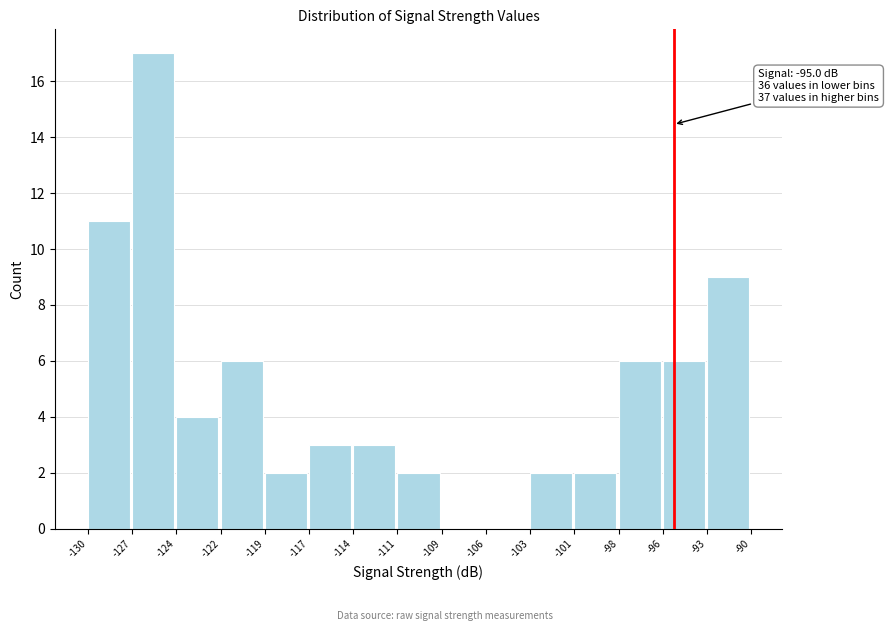

Reading left to right, transcribe all the data shown in this chart.

-130=11	-127=17	-124=4	-122=6	-119=2	-117=3	-114=3	-111=2	-109=0	-106=0	-103=2	-101=2	-98=6	-96=6	-93=9